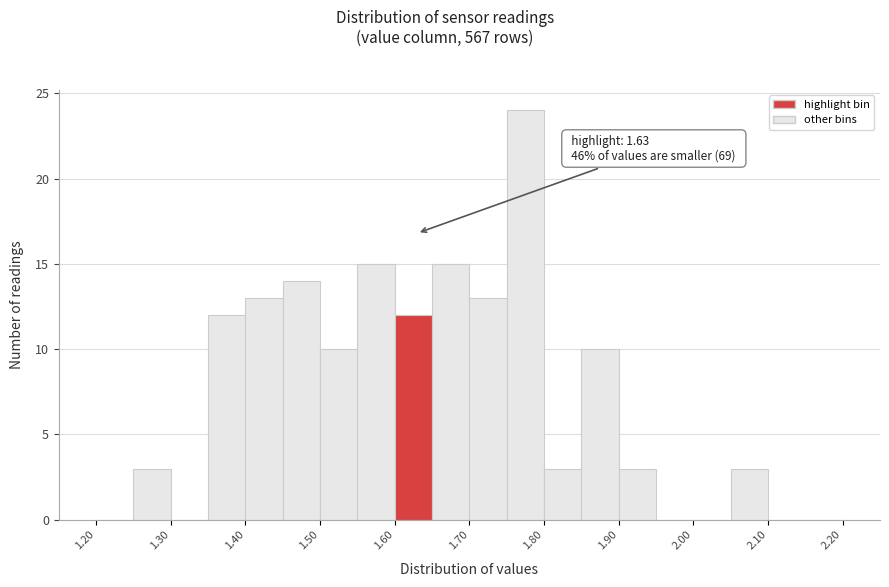

Over which range of the x-axis is the bar tallest?

1.75 to 1.80